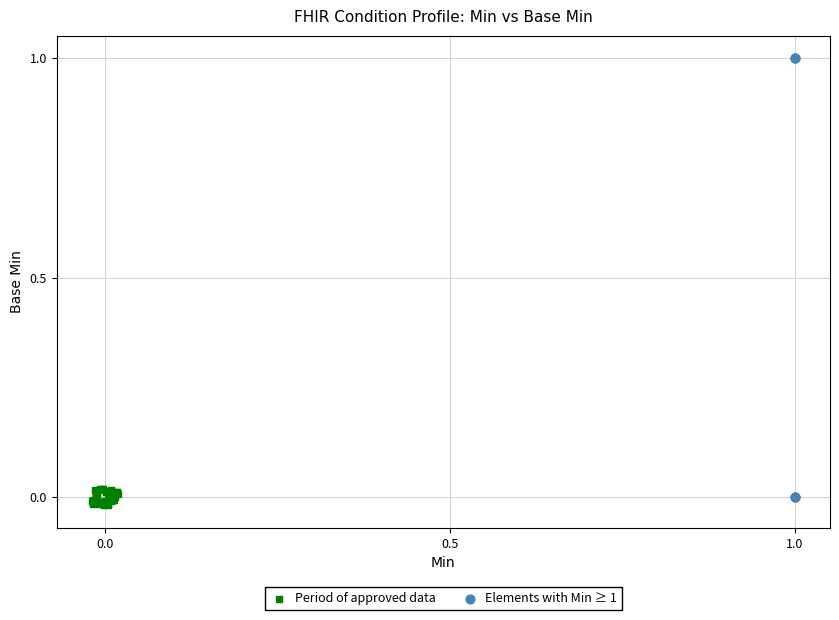

Which series contains the highest Y value?

Elements with Min ≥ 1